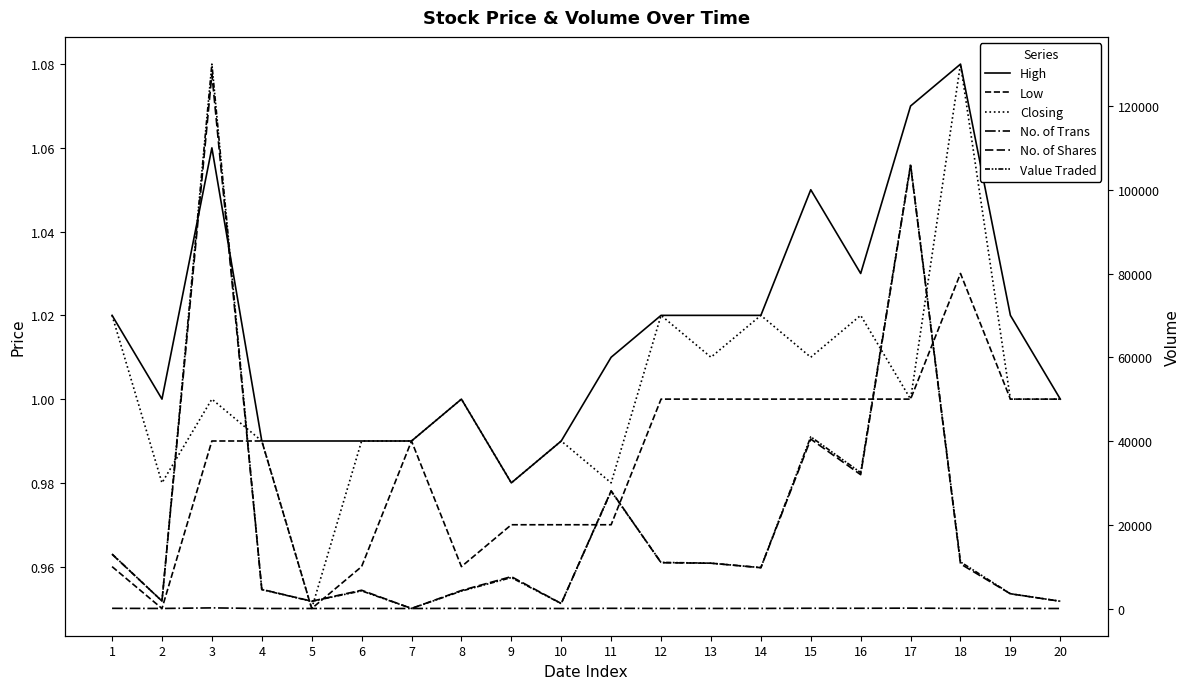

True or false: No. of Trans has a value of 25.6 at 17.

False